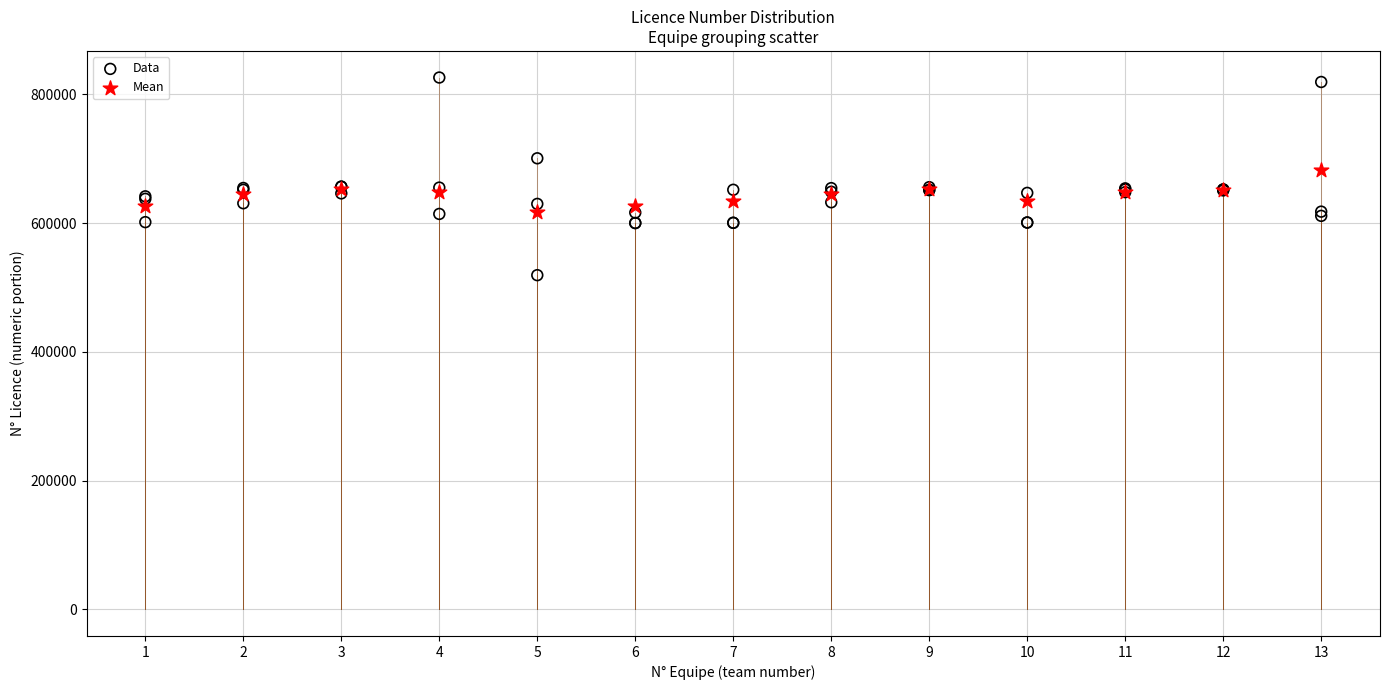

Which series reaches the minimum Y coordinate?

Data